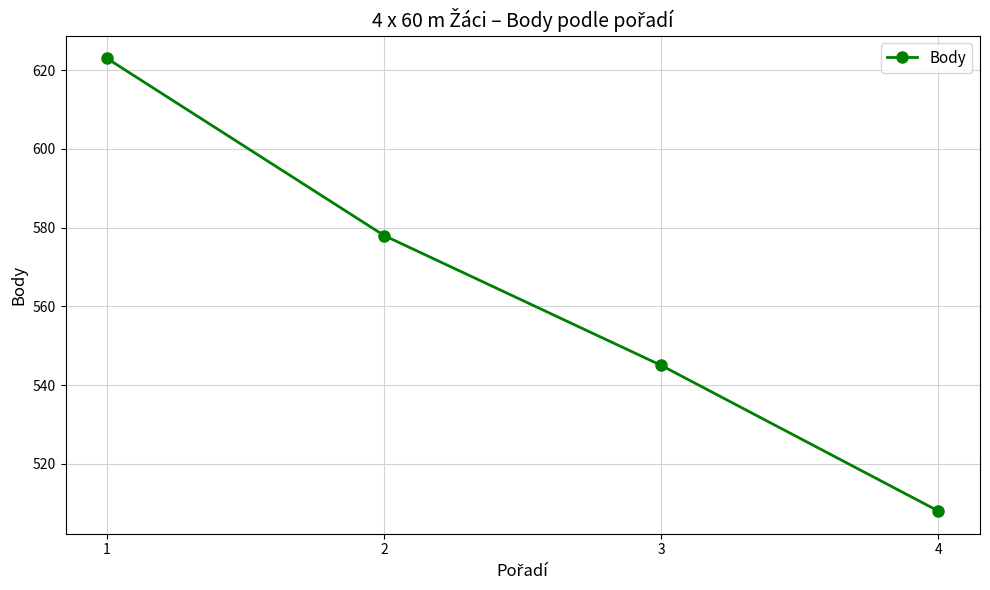

How many data points are less than 578?

2